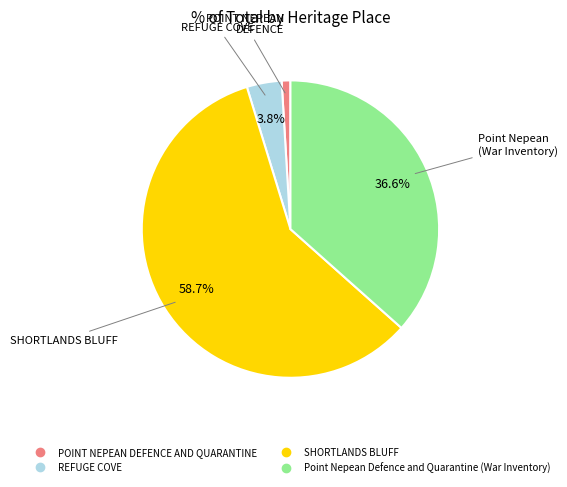

What is the largest slice in the pie chart?

SHORTLANDS BLUFF